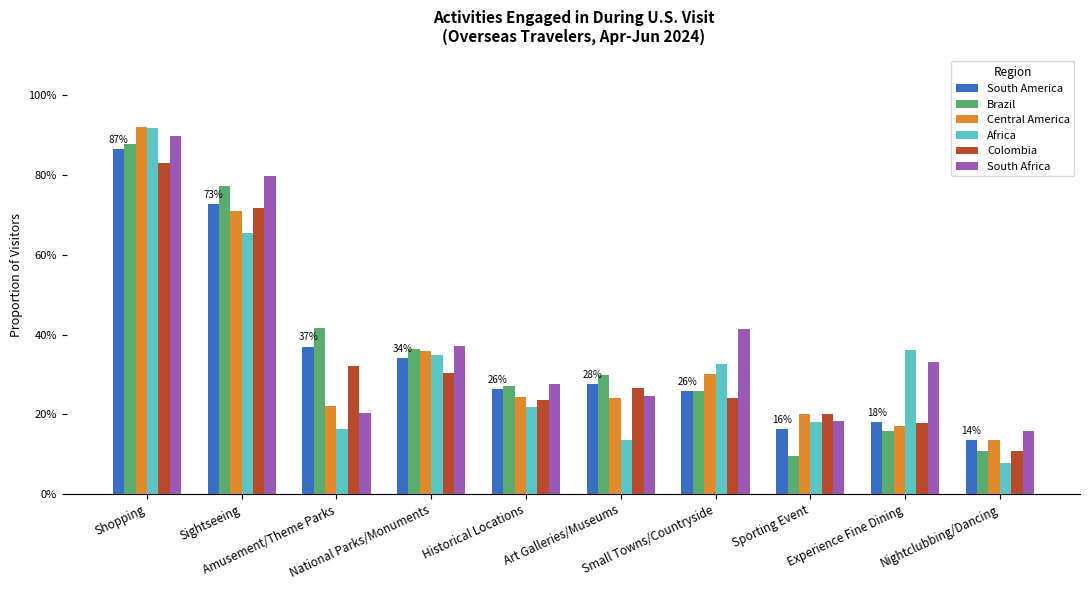

What is the label of the 10th bar from the left?

Nightclubbing/Dancing